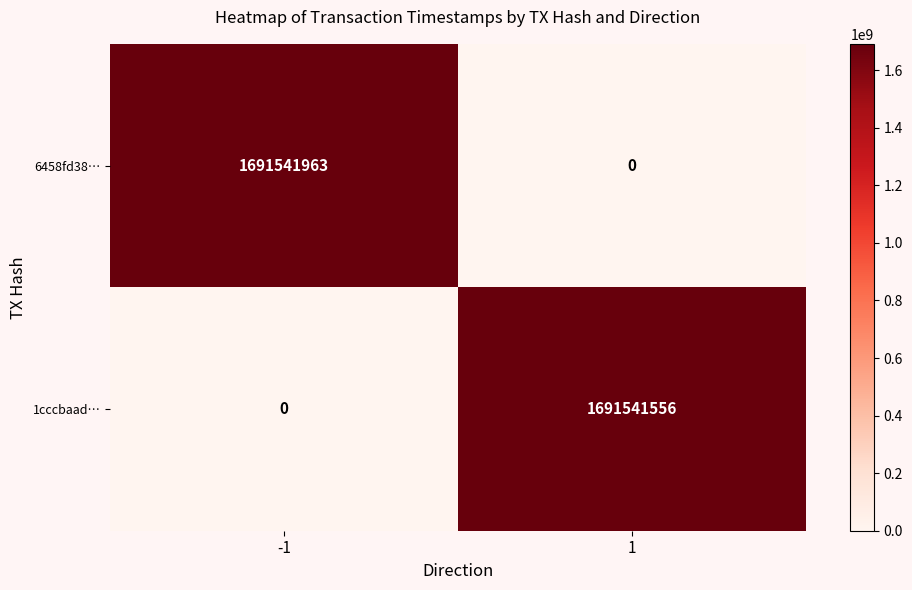

What is the total value across all series at -1?

1691541963